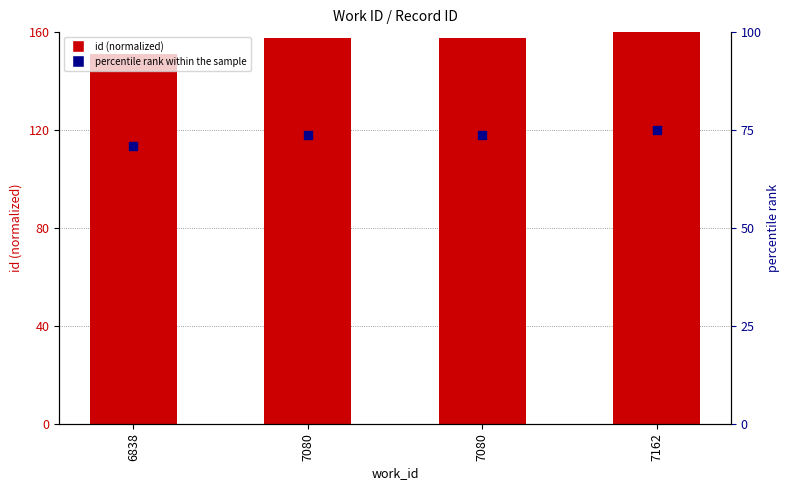

Between 7162 and 7080, which is larger?

7162